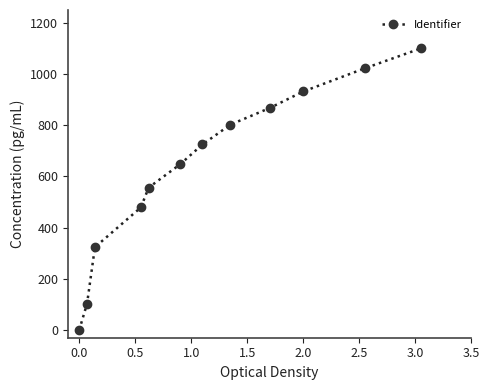

How many data points are above 724?

6